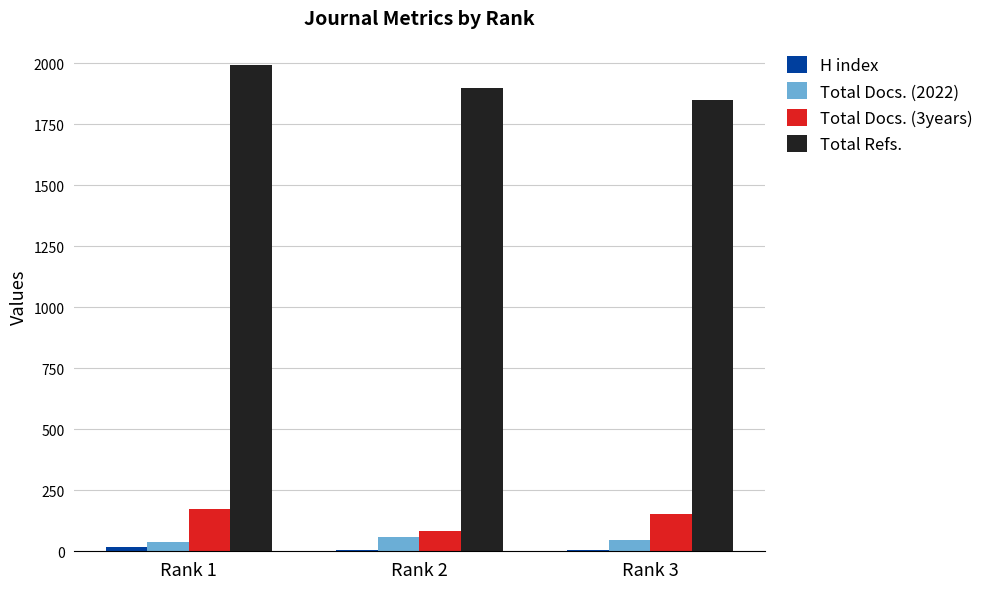

What is the maximum value shown in the chart?

1993